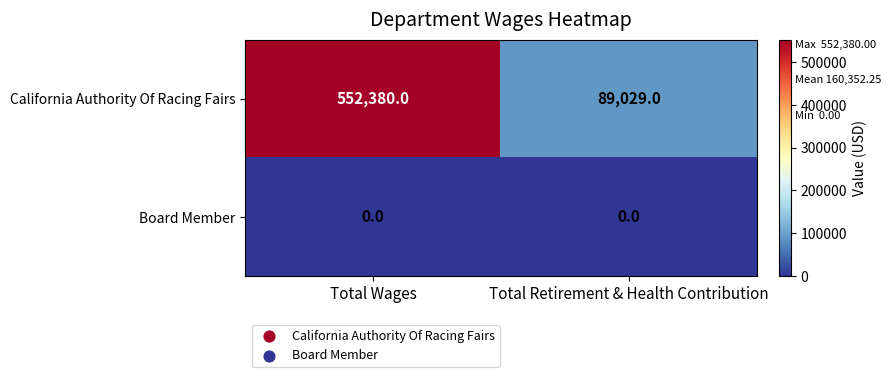

What is the spread (max minus min) of values at Total Wages?

552380